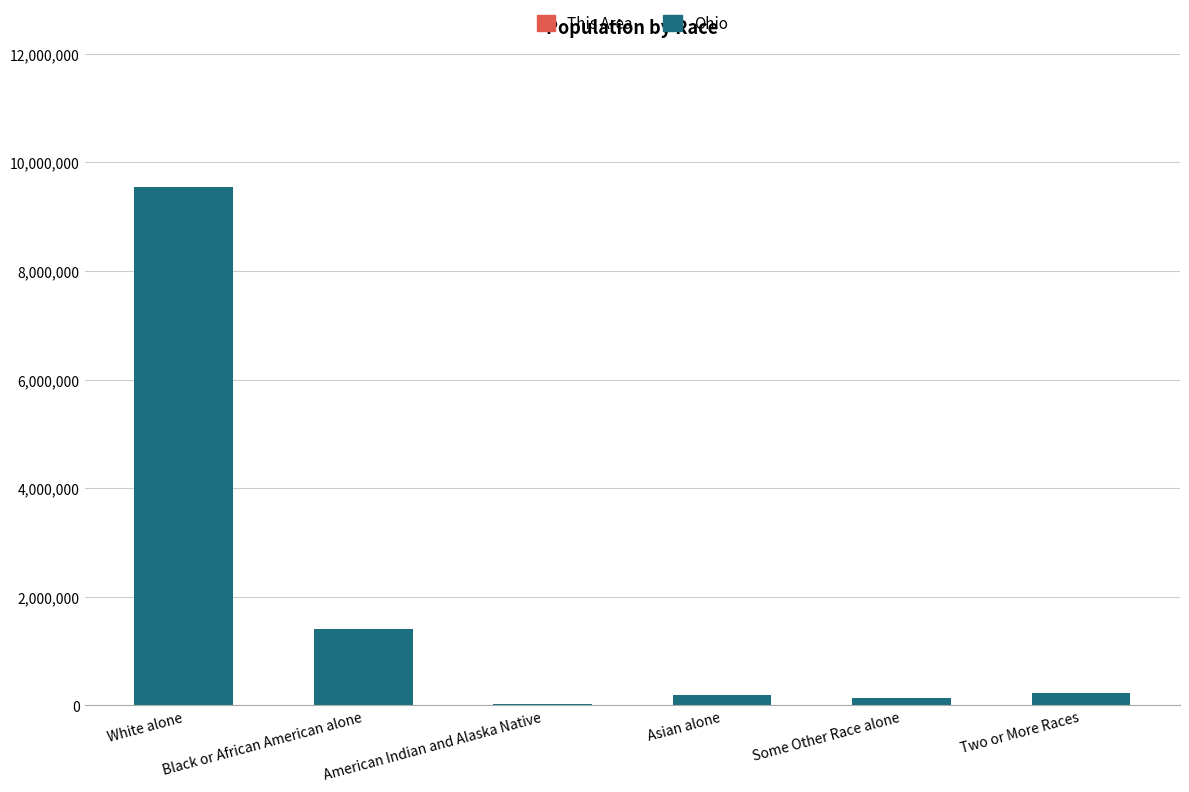

What is the sum of all Ohio values?

11532438